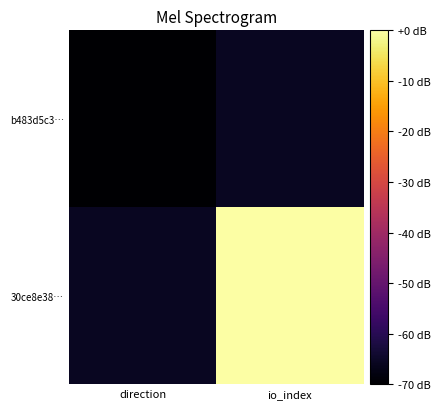

How many data points does each series have?

2